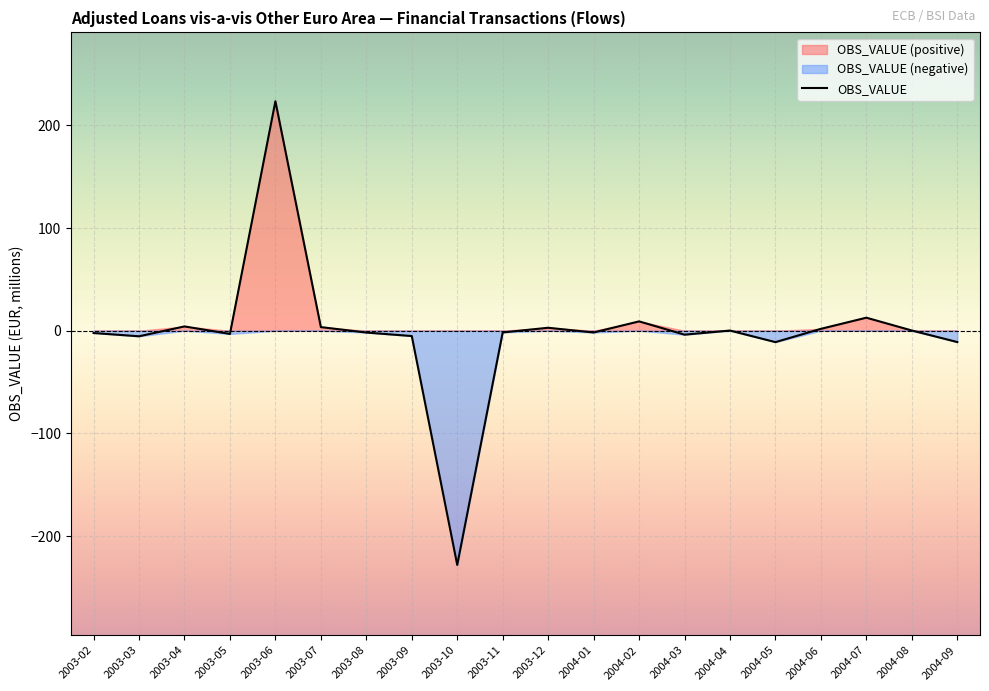

The value at 2004-06 is 1.8. True or false?

True